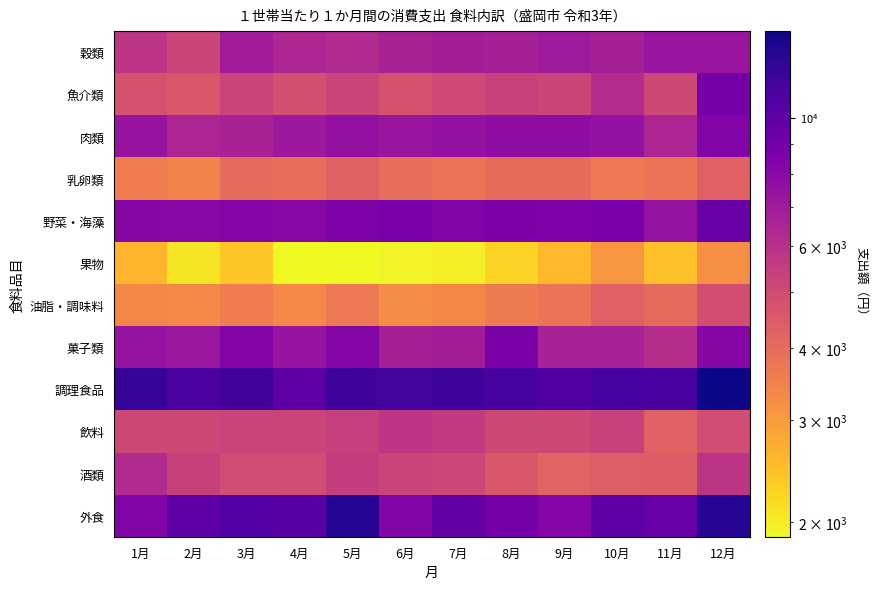

At 3月, list the series in order from smallest to largest.

果物, 油脂・調味料, 乳卵類, 酒類, 魚介類, 飲料, 肉類, 穀類, 野菜・海藻, 菓子類, 外食, 調理食品